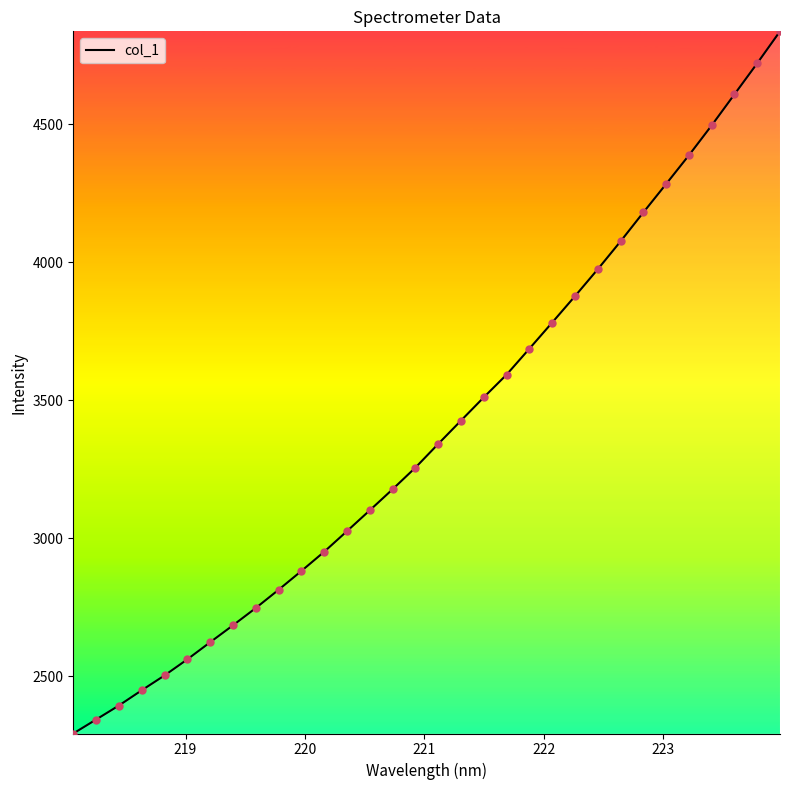

What is the difference between the maximum and minimum values?

2543.0